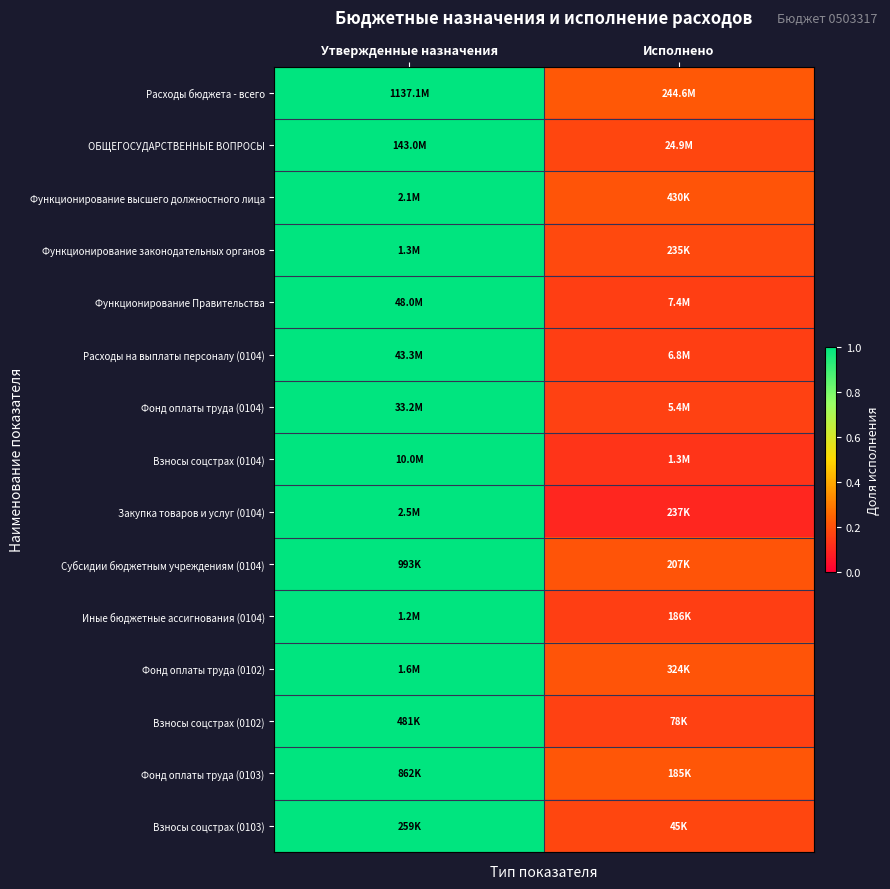

How many distinct data groups are displayed?

15